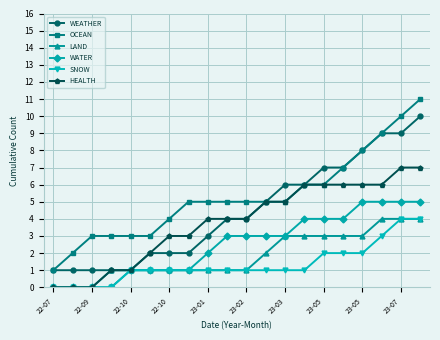

Which series has the largest total across all categories?

OCEAN